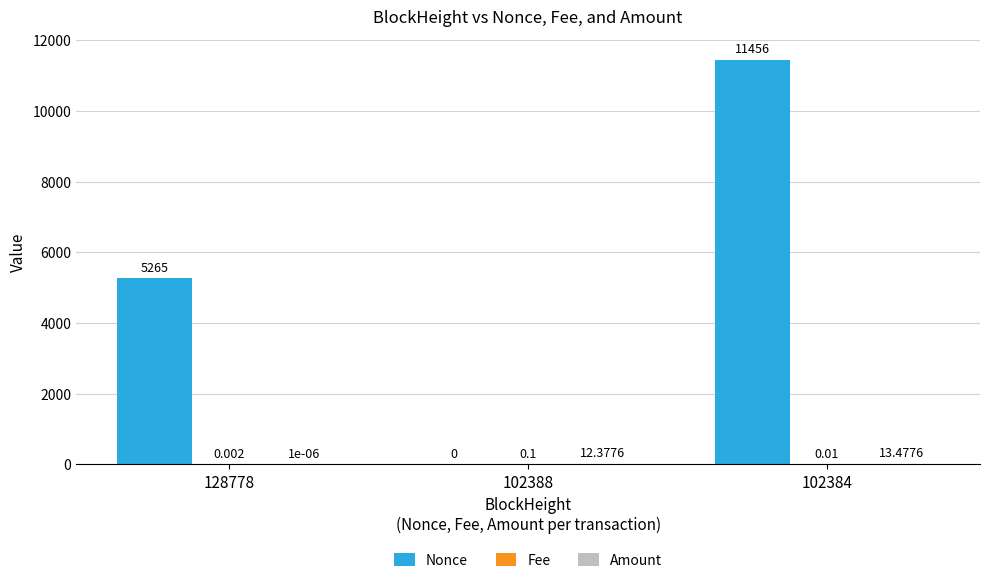

How many categories are shown in the chart?

3